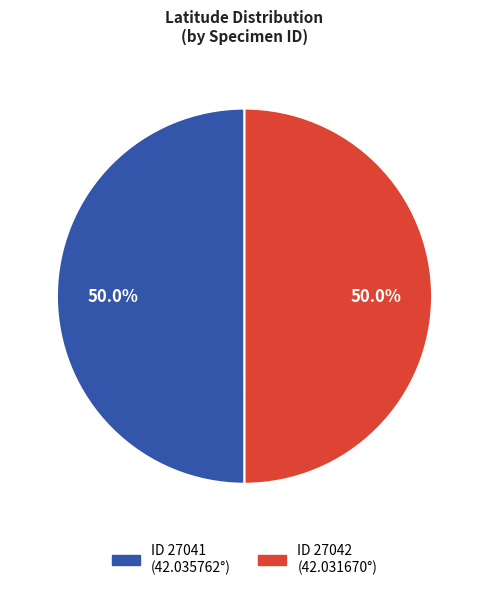

Count the number of slices in the pie.

2